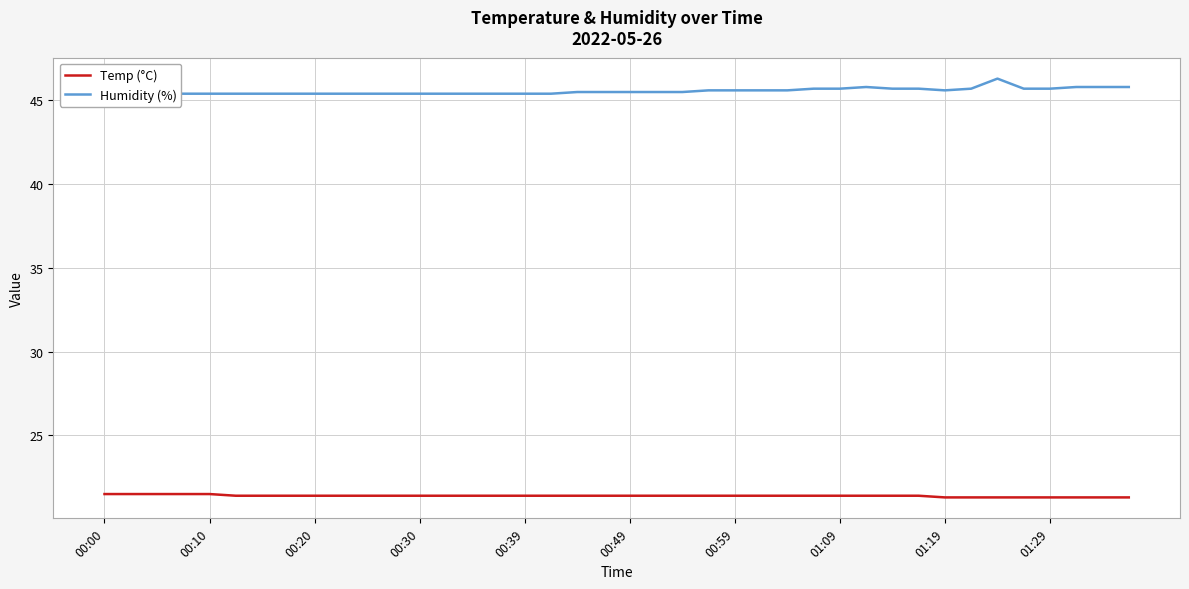

What is the difference between the Humidity (%) values at 37 and 27?

0.1